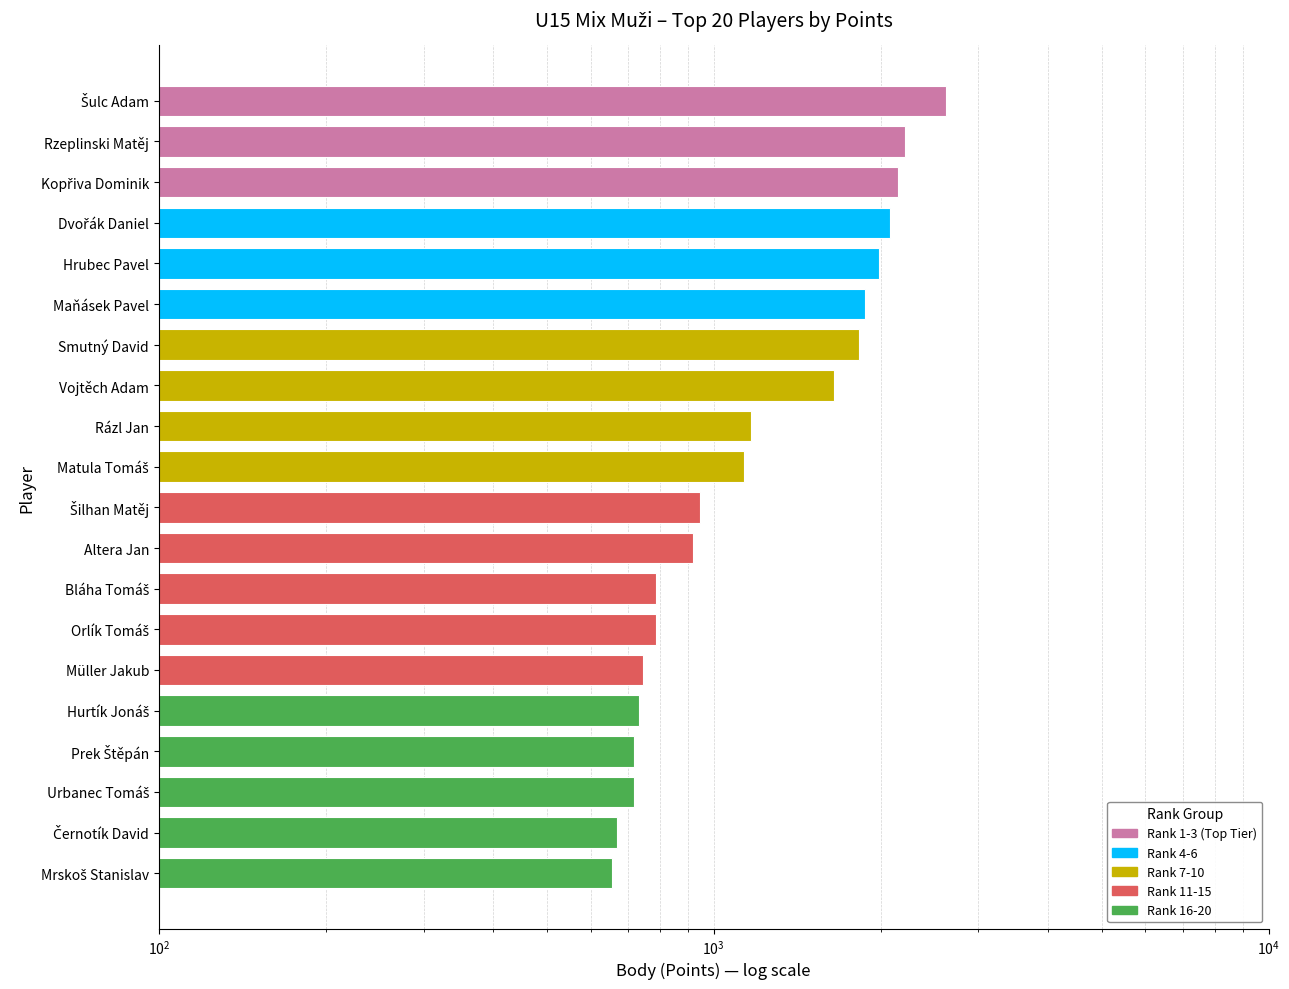

Approximately how many times larger is the value at Šilhan Matěj compared to Smutný David?

0.5